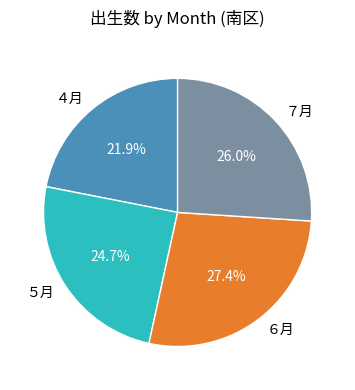

To the nearest percent, what portion does ７月 represent?

26%